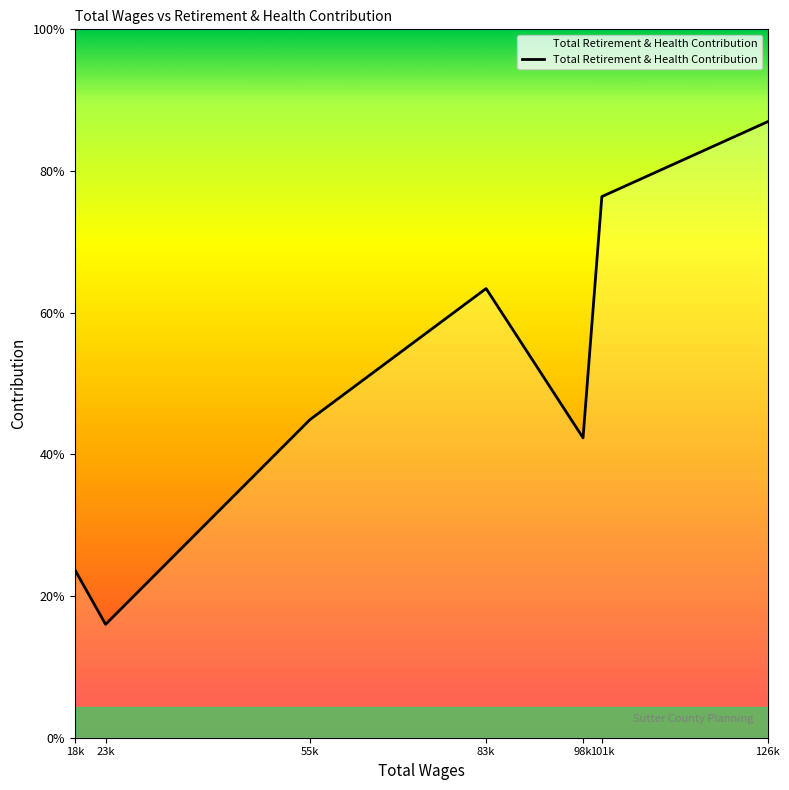

True or false: there are more than 1 points higher than both neighbors.

False